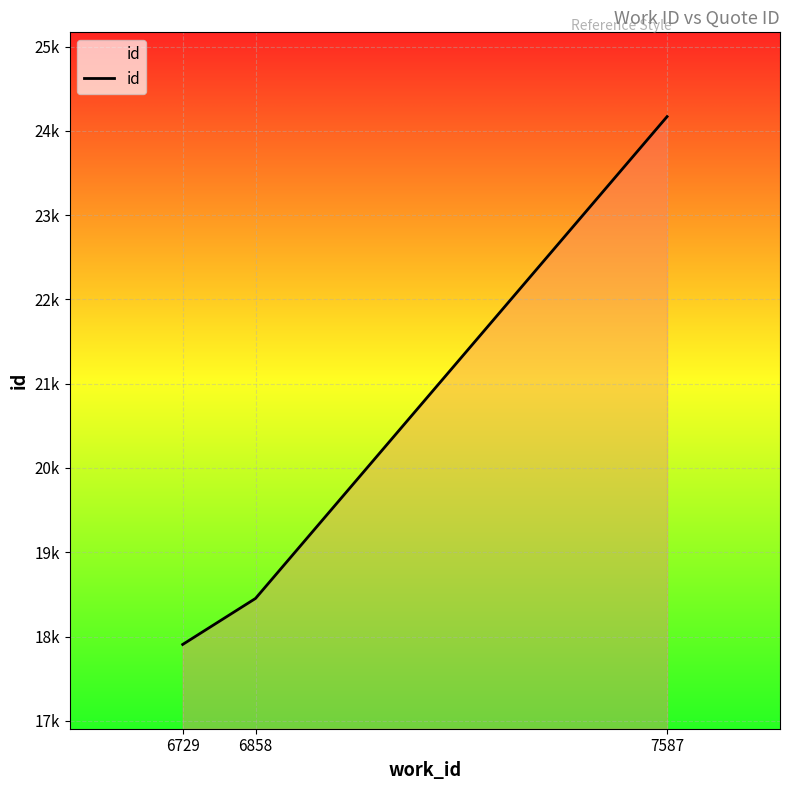

At which category does the chart reach its minimum across all series?

6729